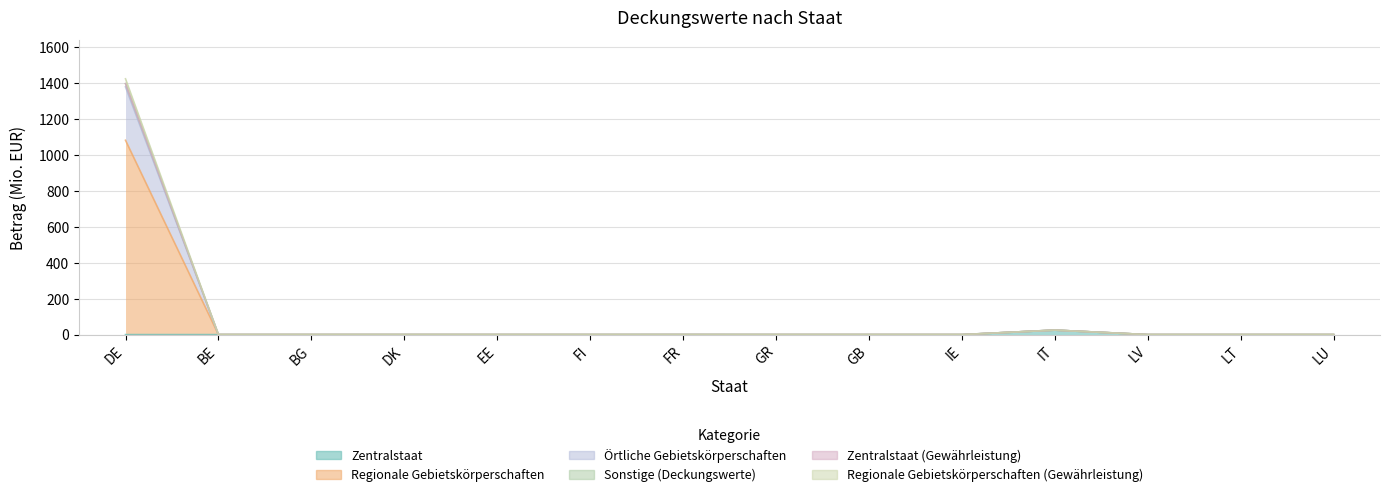

At LU, list the series in order from smallest to largest.

Zentralstaat, Regionale Gebietskörperschaften, Örtliche Gebietskörperschaften, Sonstige (Deckungswerte), Zentralstaat (Gewährleistung), Regionale Gebietskörperschaften (Gewährleistung)